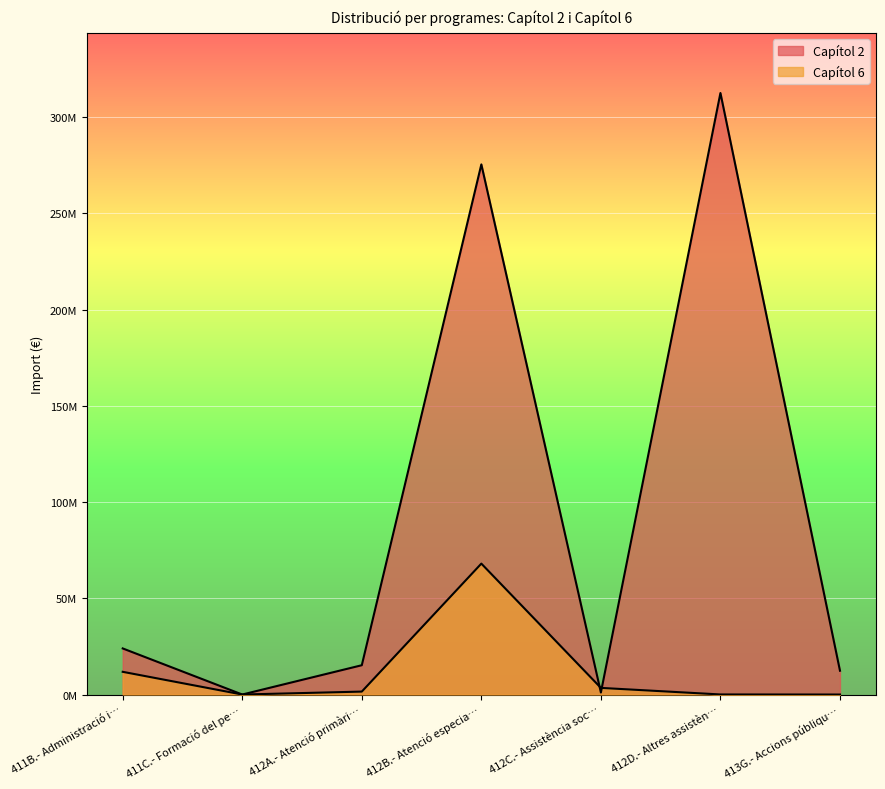

At 413G.- Accions públiqu…, list the series in order from largest to smallest.

Capítol 2, Capítol 6